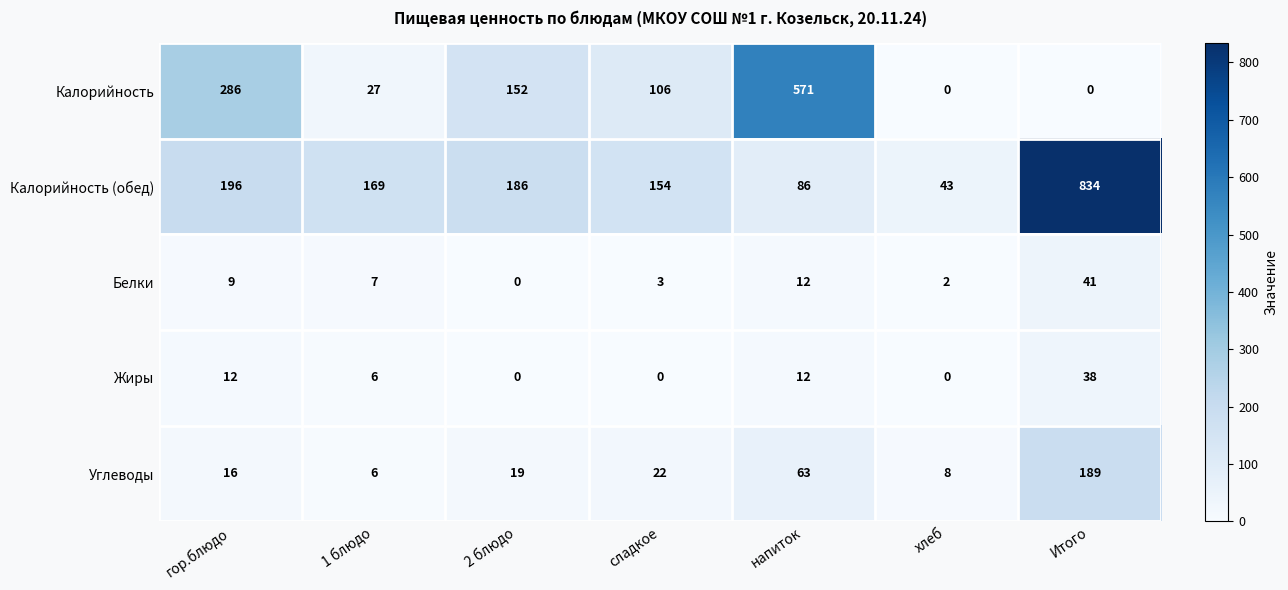

Where does the Калорийность (обед) series first go above 169?

гор.блюдо